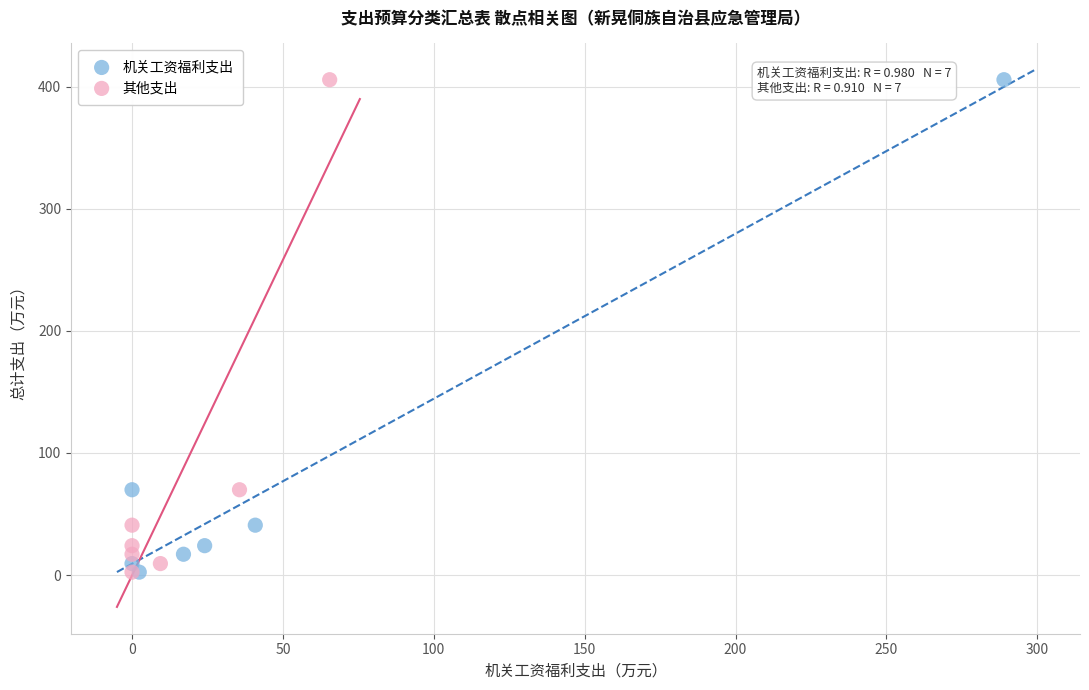

What are all the series names shown in the legend?

机关工资福利支出, 其他支出